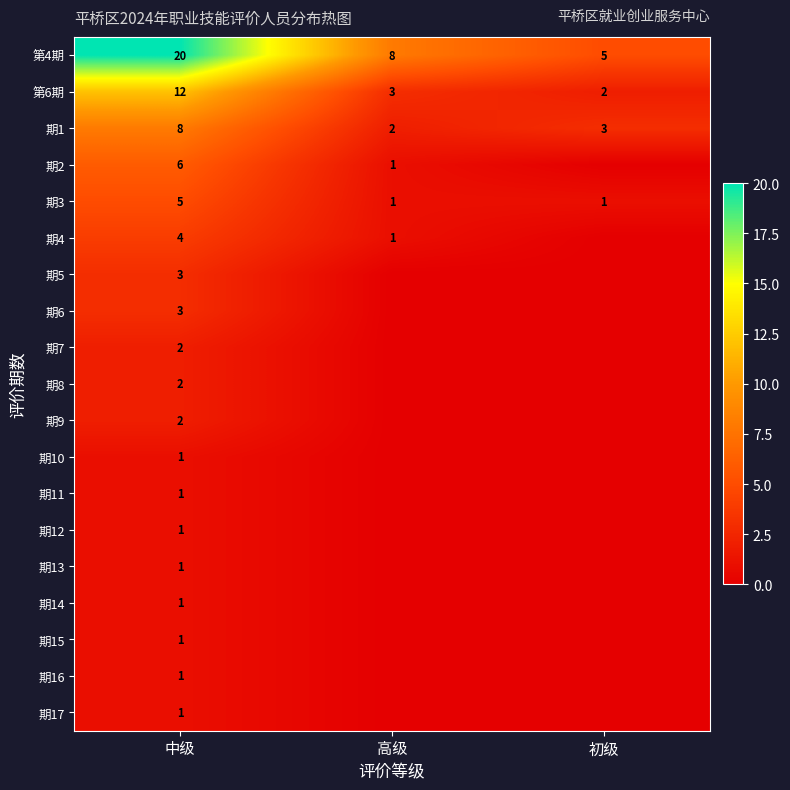

True or false: 期3 has a value of 0 at 初级.

False